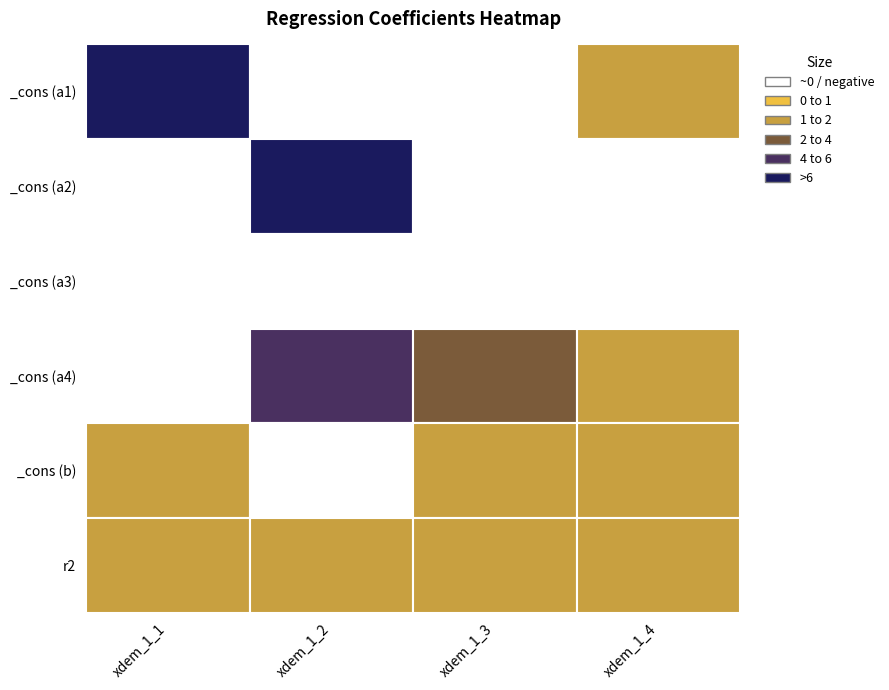

Which series has the largest range (max minus min)?

_cons (a2)